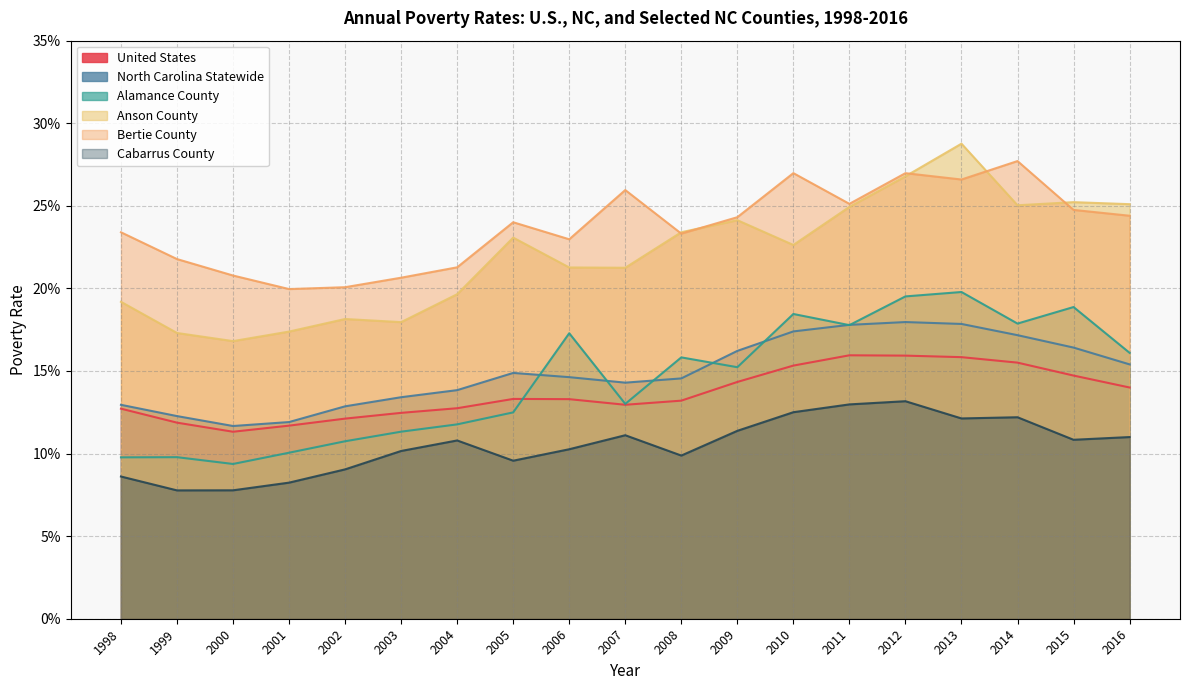

The value of Anson County at 2004 is 0.2. True or false?

True